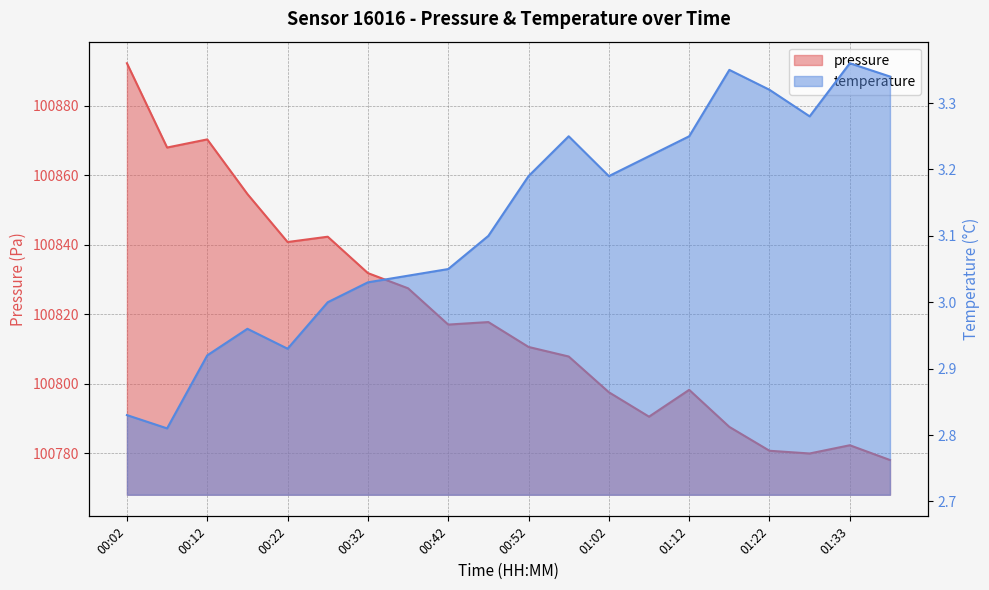

Which series has the largest total across all categories?

pressure